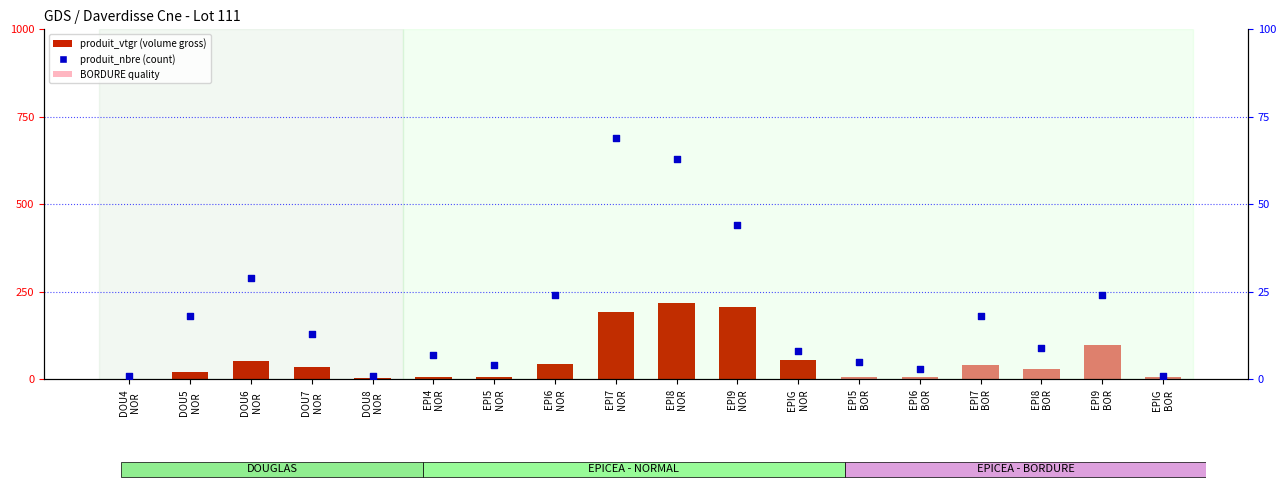

At how many categories does at least one series exceed 56?

4